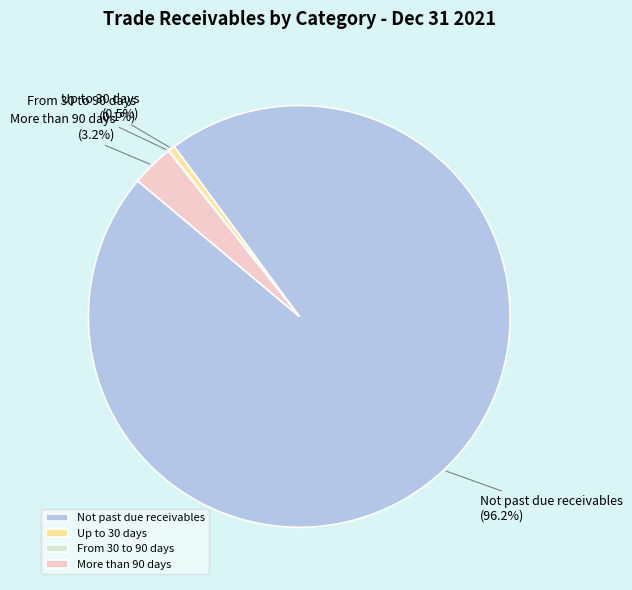

What portion of the pie excludes Up to 30 days (0.5%)?

99.5%